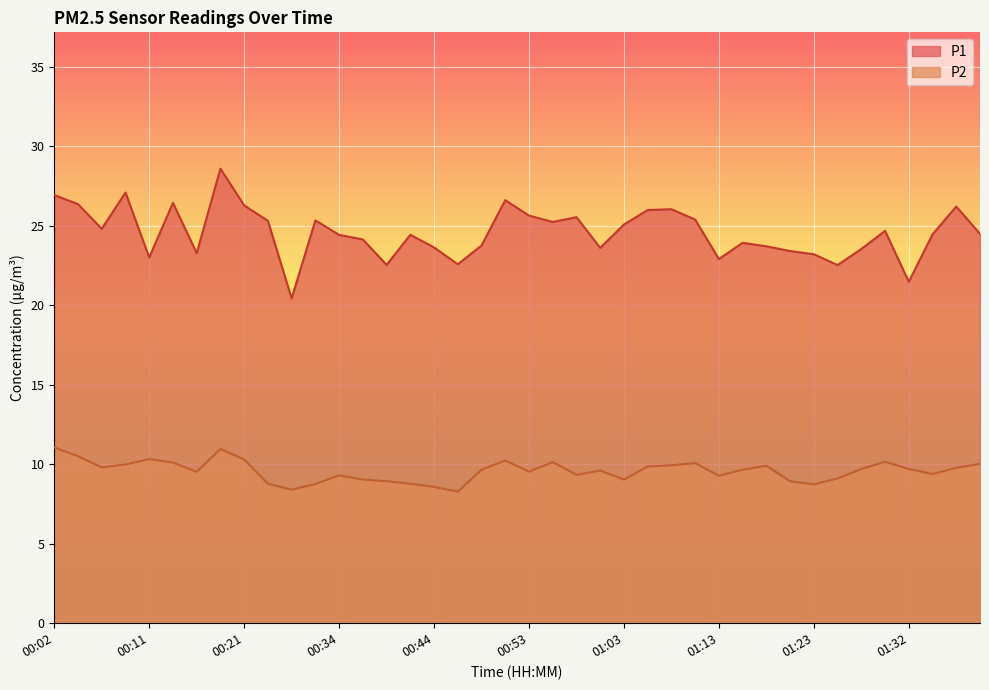

Reading left to right, list all the values displayed in this chart.

P1: 26.9	26.4	24.8	27.1	23.0	26.4	23.3	28.6	26.3	25.3	20.4	25.3	24.4	24.1	22.5	24.4	23.6	22.6	23.8	26.6	25.6	25.2	25.5	23.6	25.1	26.0	26.0	25.4	22.9	23.9	23.7	23.4	23.2	22.5	23.5	24.7	21.5	24.4	26.2	24.5
P2: 11.1	10.5	9.8	10.0	10.3	10.1	9.5	10.9	10.3	8.8	8.4	8.8	9.3	9.0	8.9	8.8	8.6	8.3	9.7	10.2	9.5	10.1	9.3	9.6	9.0	9.8	9.9	10.1	9.3	9.7	9.9	8.9	8.7	9.1	9.7	10.2	9.7	9.4	9.8	10.0